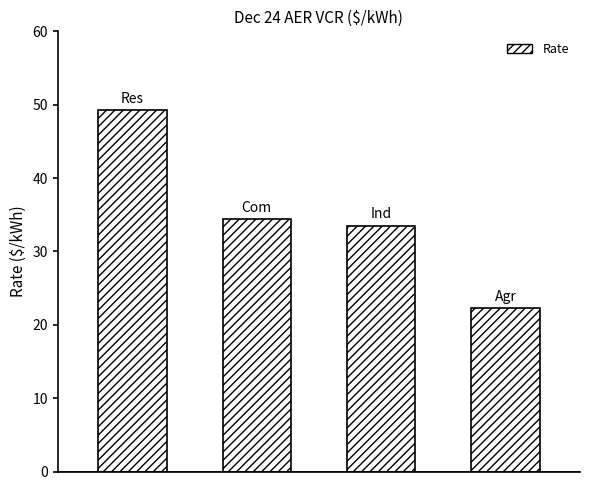

What is the average value?

34.8